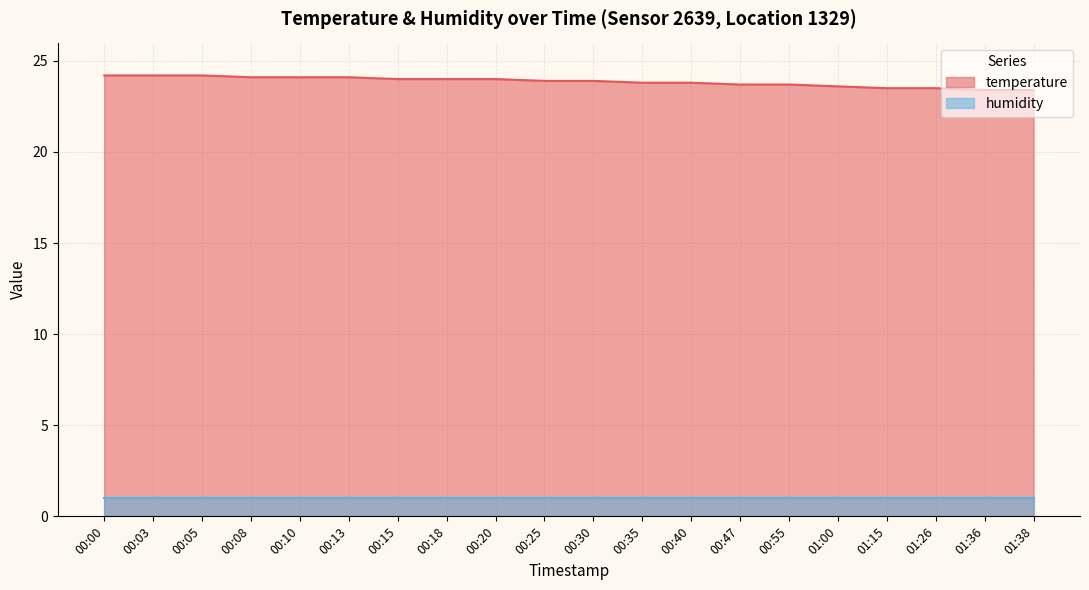

What is the change in value from 01:00 to 01:36?

-0.2